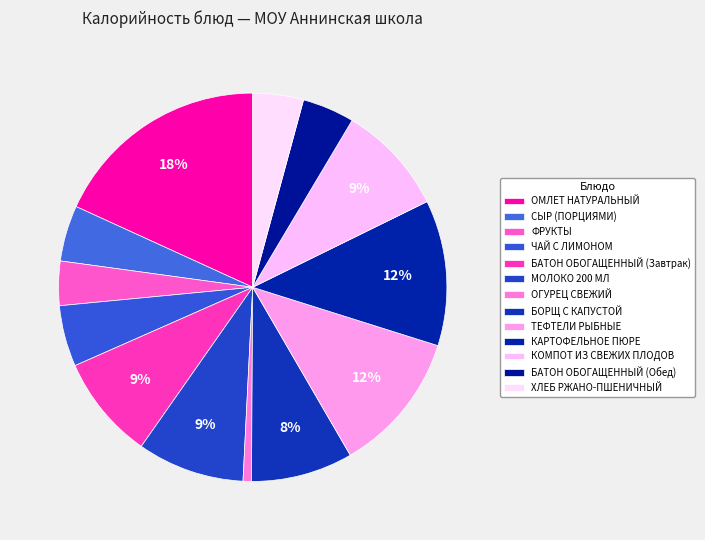

Count the number of slices in the pie.

13